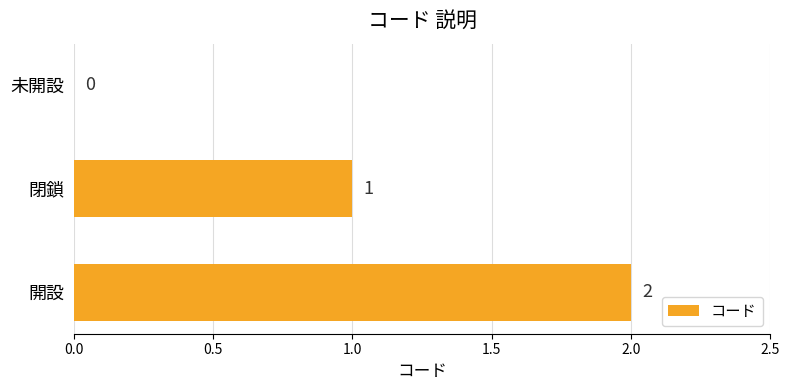

What is the change in value from 未開設 to 閉鎖?

+1